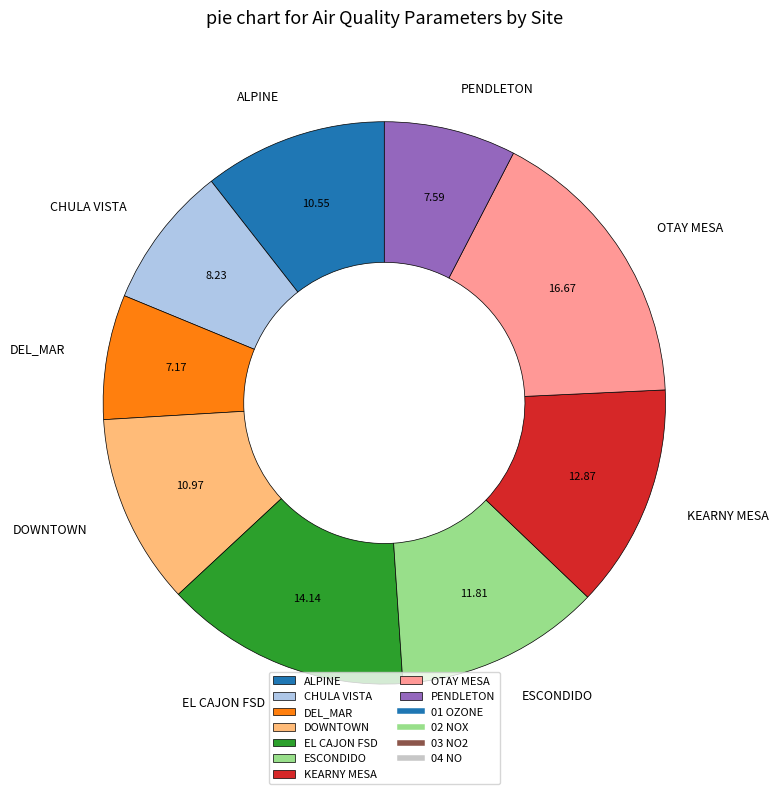

Which category has the biggest portion of the pie?

OTAY MESA